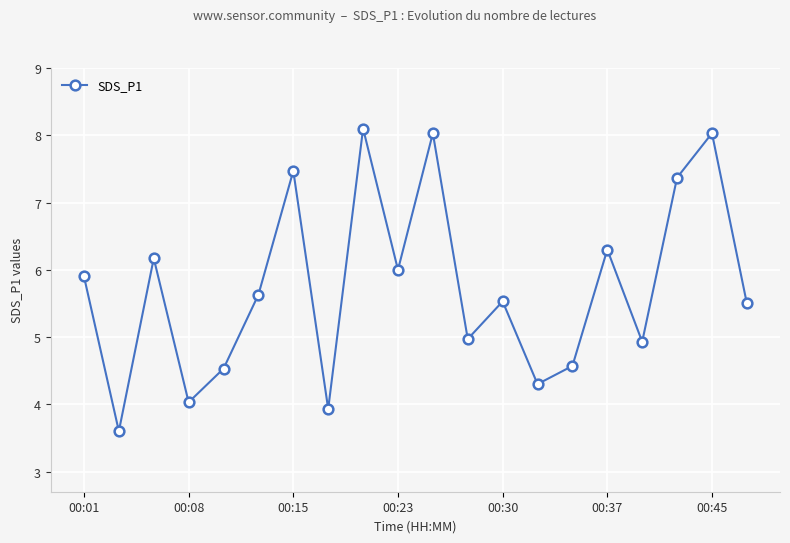

True or false: there are more than 0 points higher than both neighbors.

True